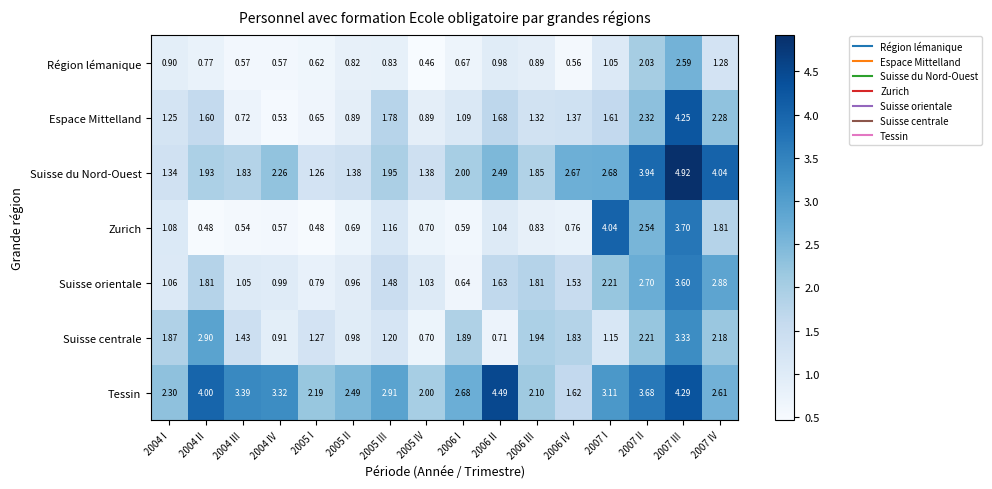

Rank the series by their maximum value, from highest to lowest.

Suisse du Nord-Ouest, Tessin, Espace Mittelland, Zurich, Suisse orientale, Suisse centrale, Région lémanique